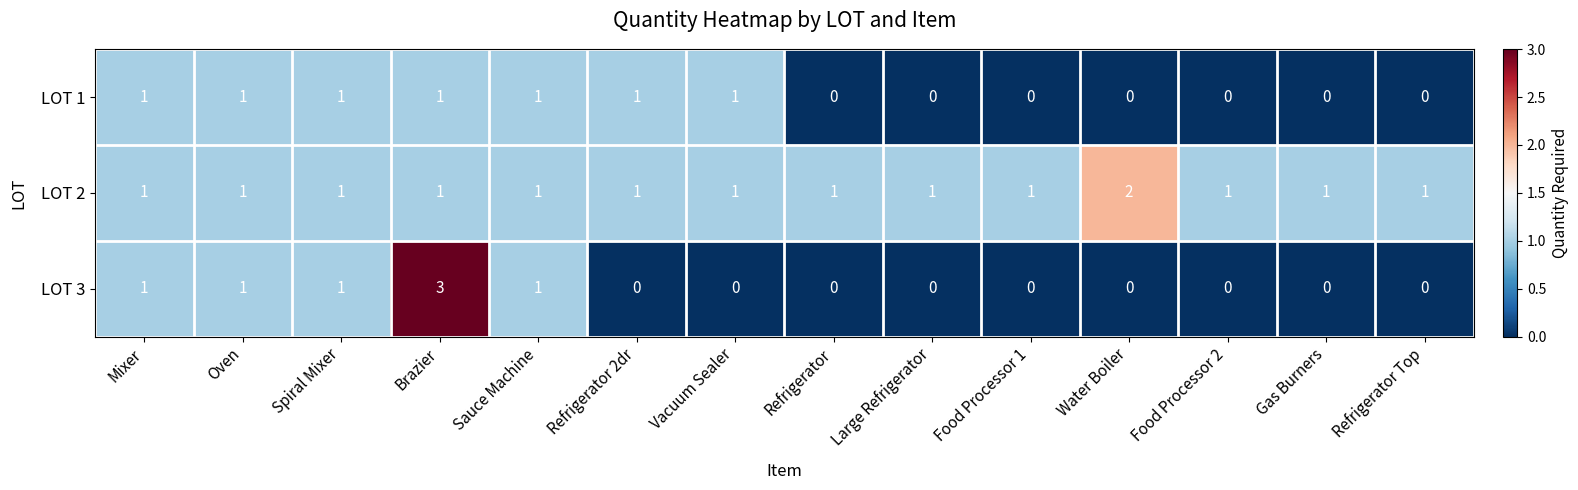

Which series has the largest range (max minus min)?

LOT 3